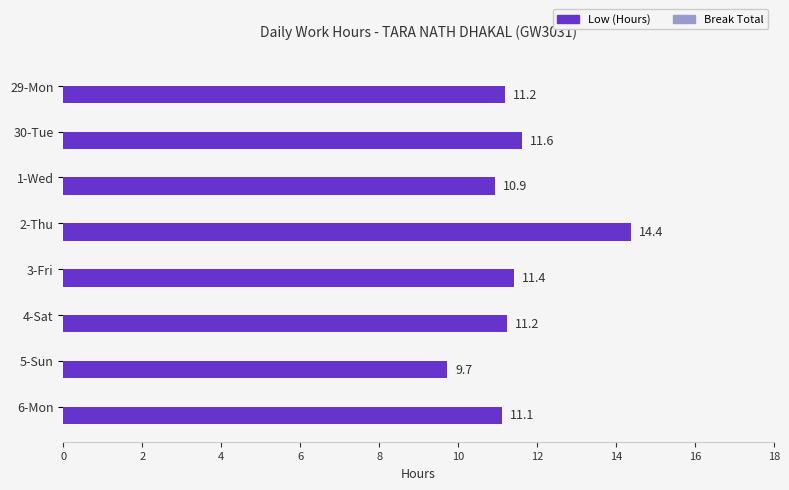

What position from the top is 6-Mon?

8